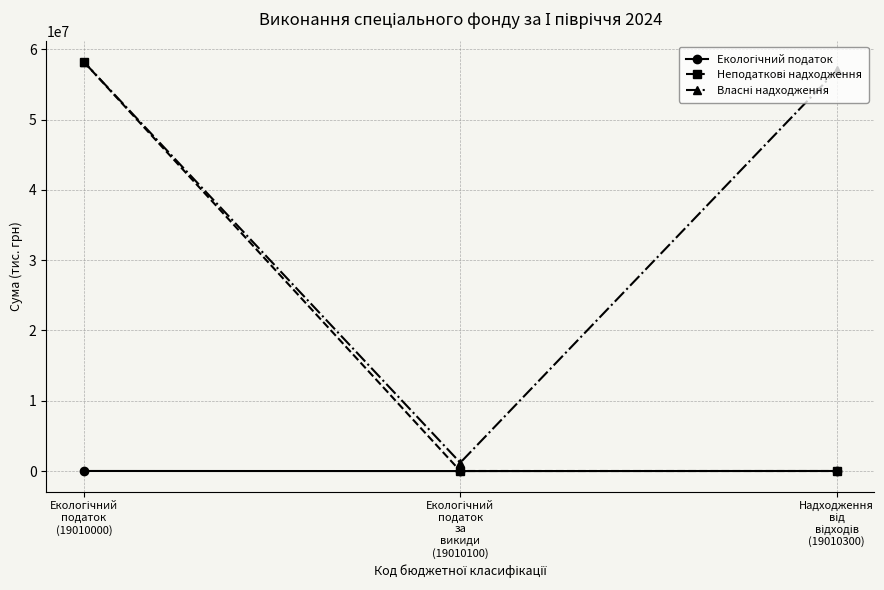

How many categories are shown in the chart?

3